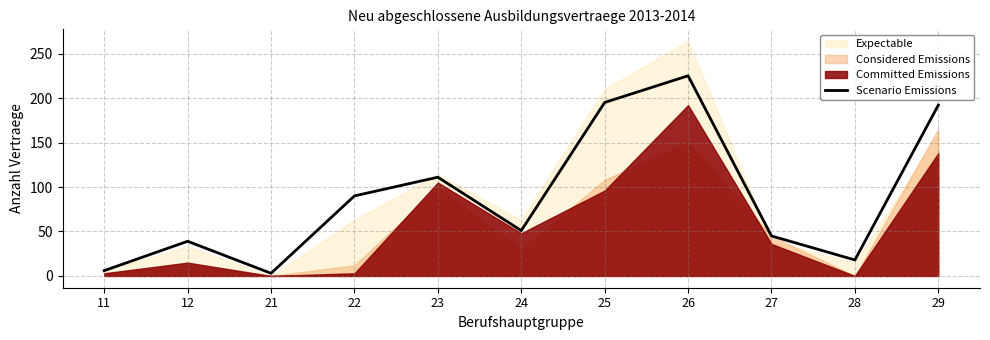

What is the difference between the maximum and second lowest values?

219